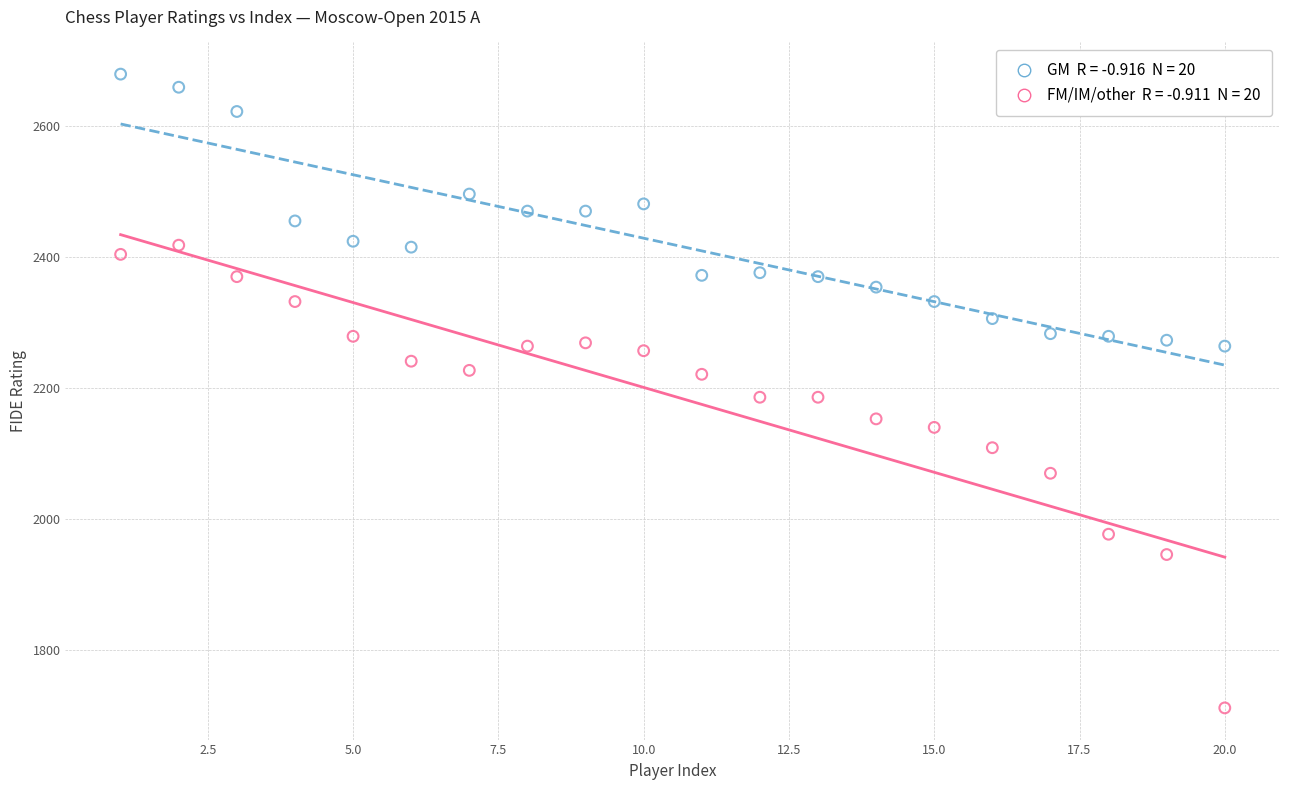

Across all data points, what is the range of X values (max minus min)?

19